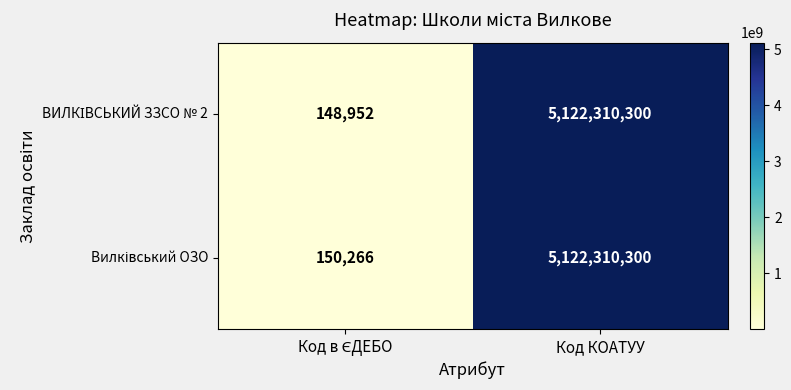

At which category is the sum across all series the highest?

Код КОАТУУ